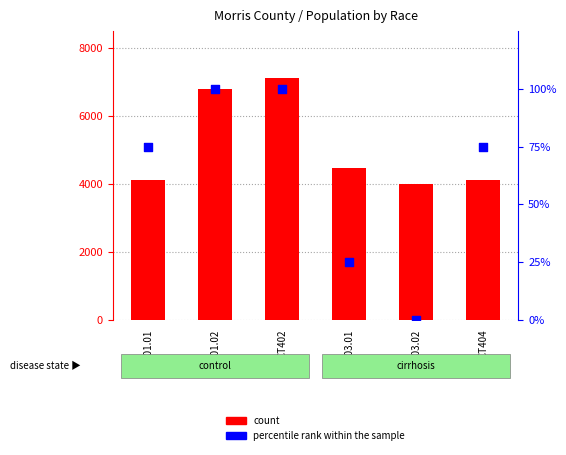

At how many categories does at least one series exceed 4145?

3